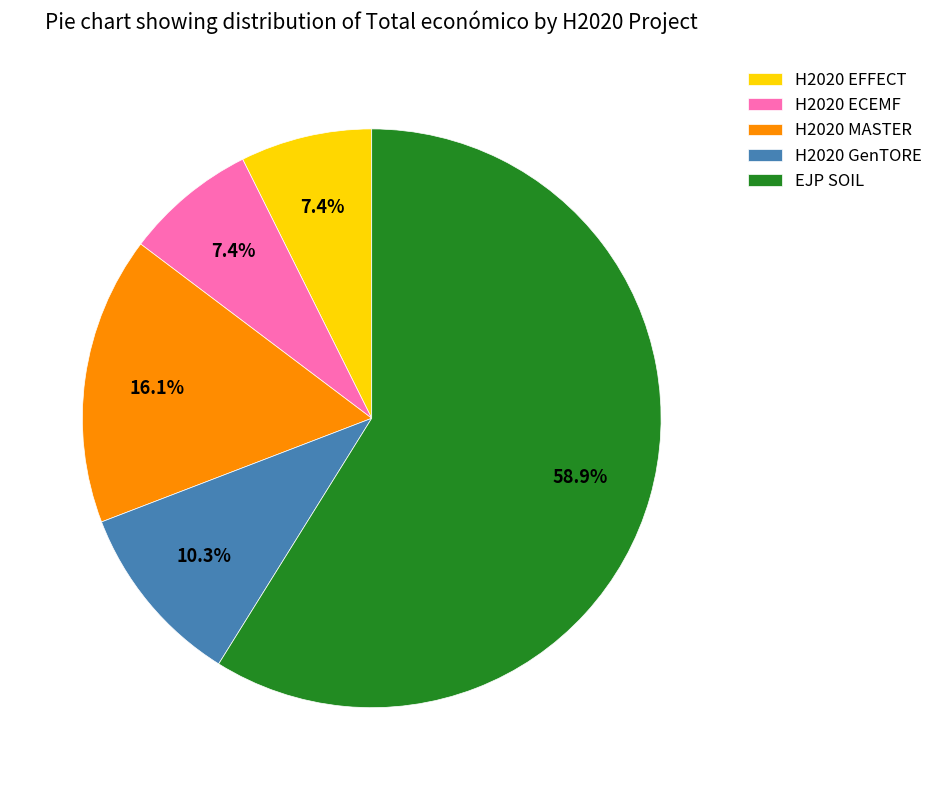

Which slice represents more than half of the pie?

EJP SOIL